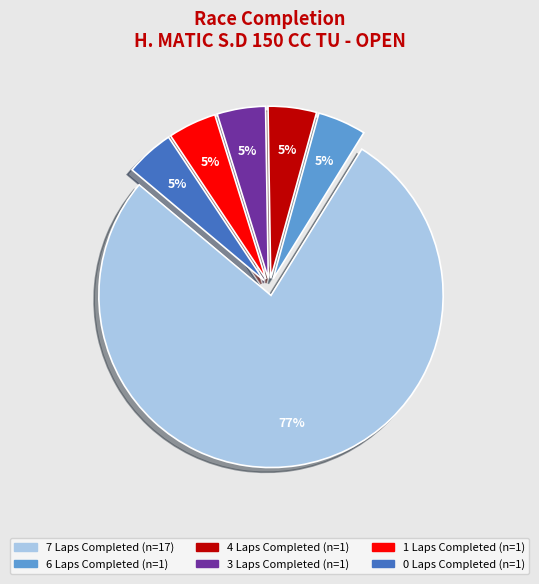

Is there a majority slice in this chart?

Yes